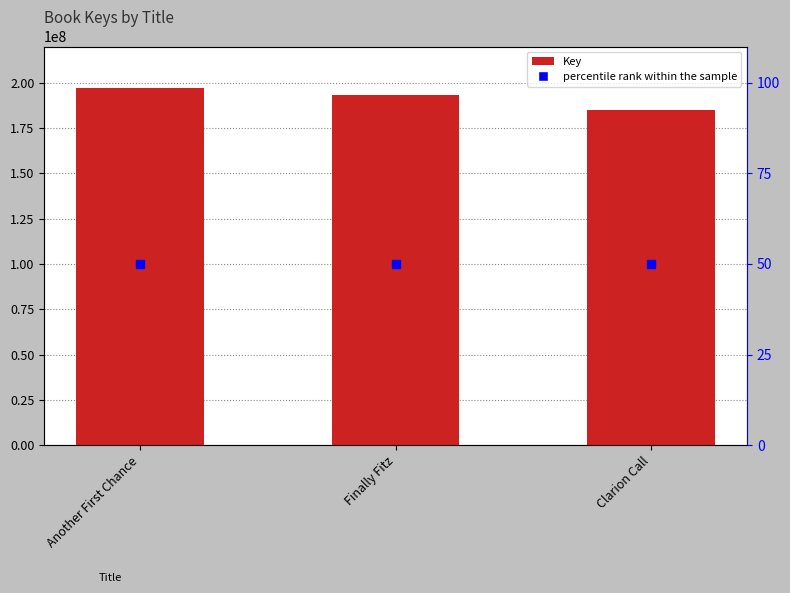

What is the total value across all series at Clarion Call?

184954585